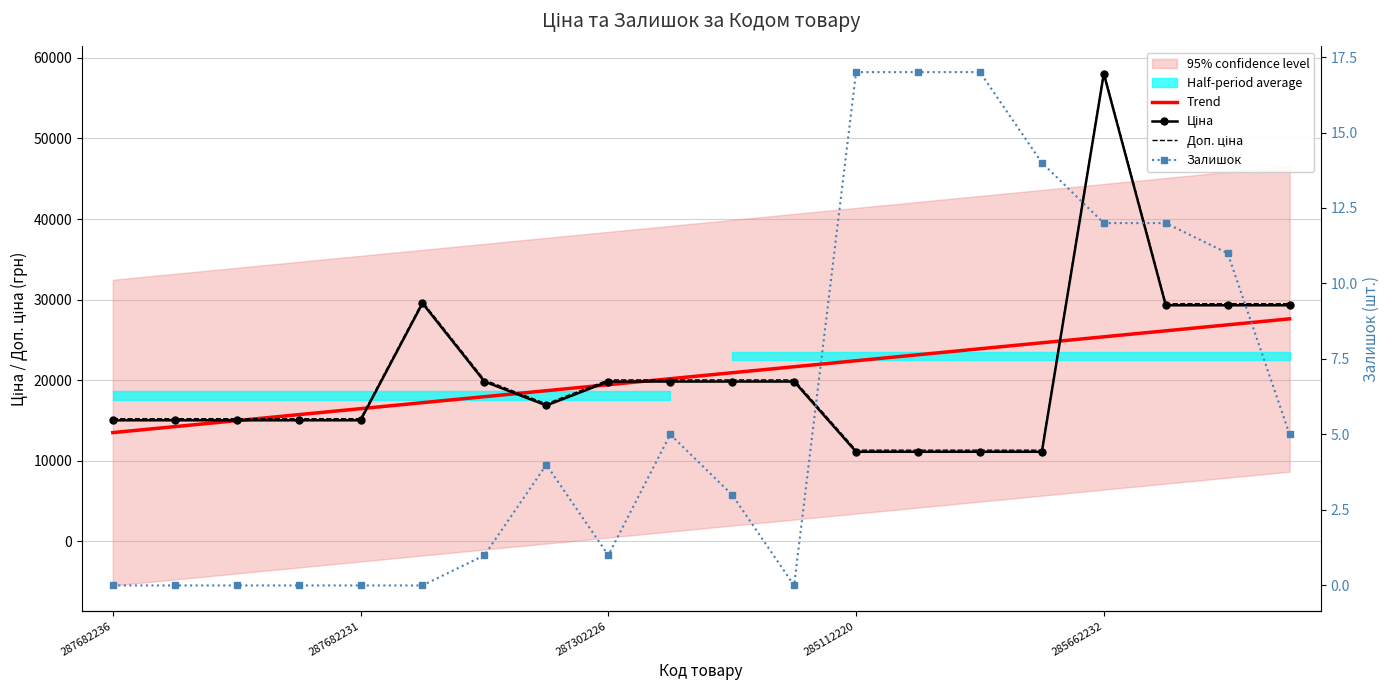

At which category is the sum across all series the highest?

285662232